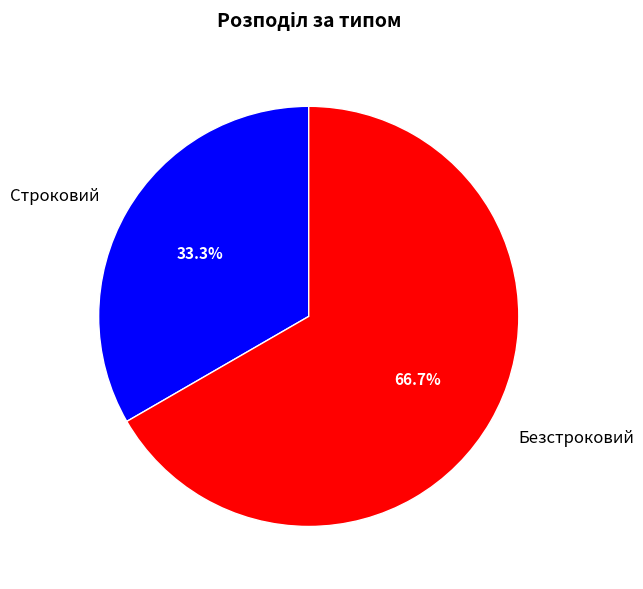

Is it true that Строковий is 40% of the pie?

False